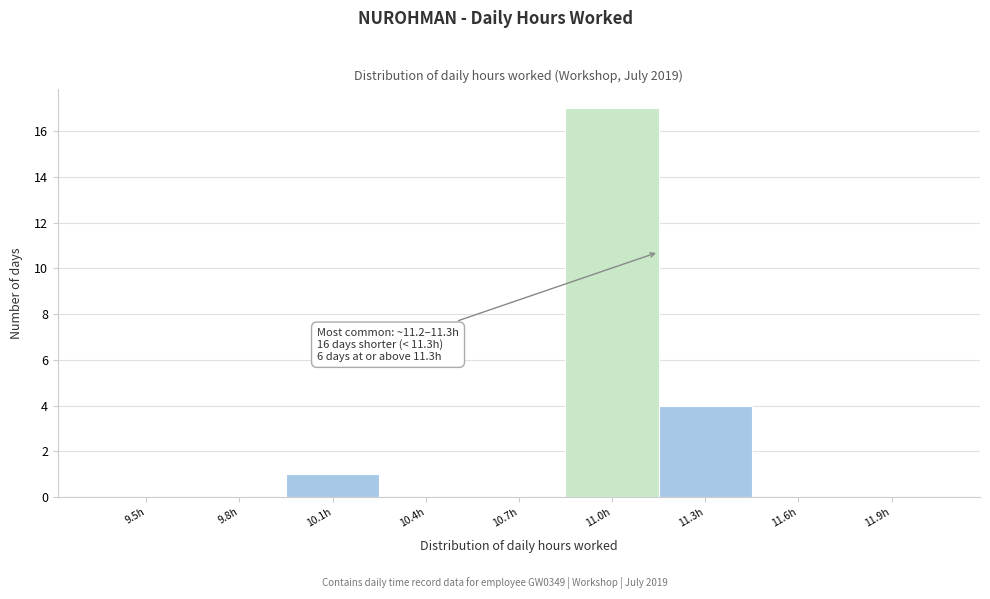

Reading left to right, what are all the values shown in this chart?

9.5h=0	9.8h=0	10.1h=1	10.4h=0	10.7h=0	11.0h=17	11.3h=4	11.6h=0	11.9h=0